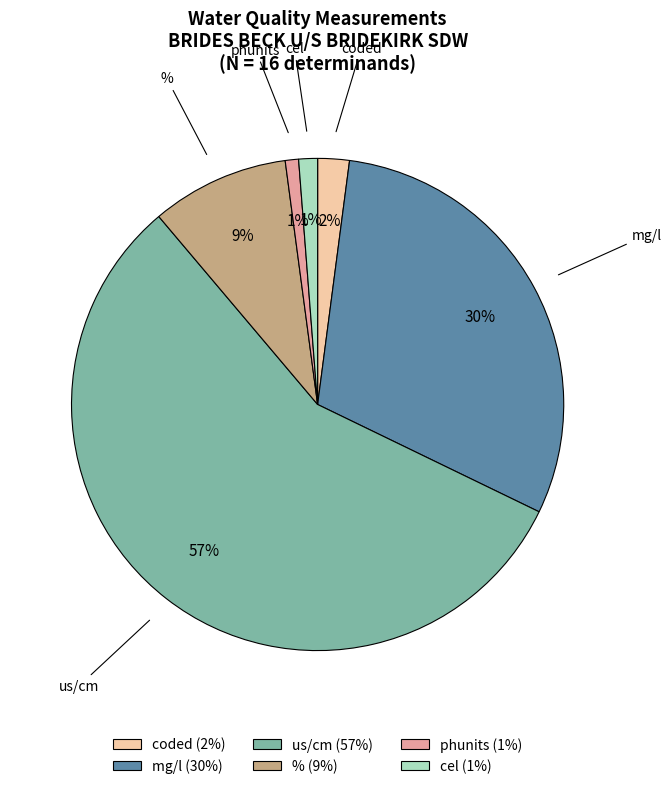

To the nearest percent, what is the average slice percentage?

17%